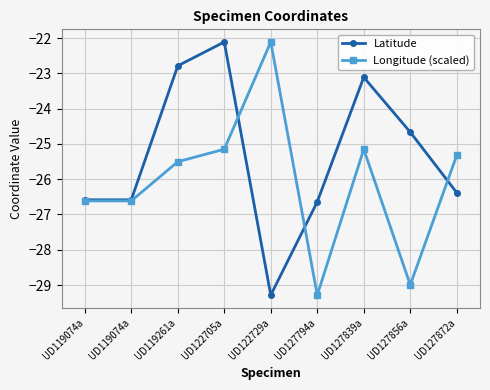

What is the difference between the Latitude values at UD127839a and UD127794a?

3.5